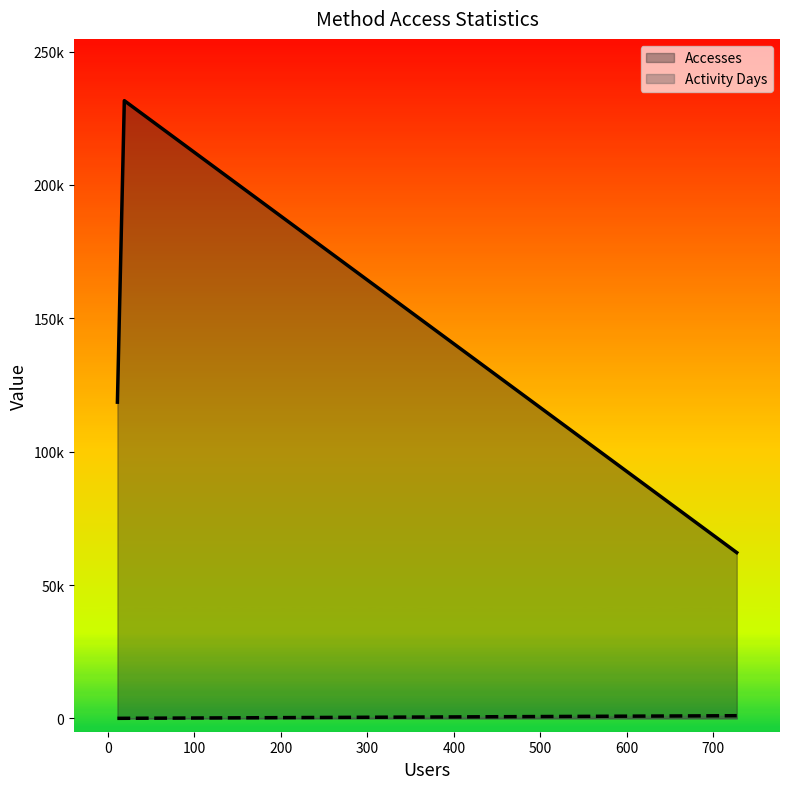

Does the chart display data point markers on the line(s)?

No